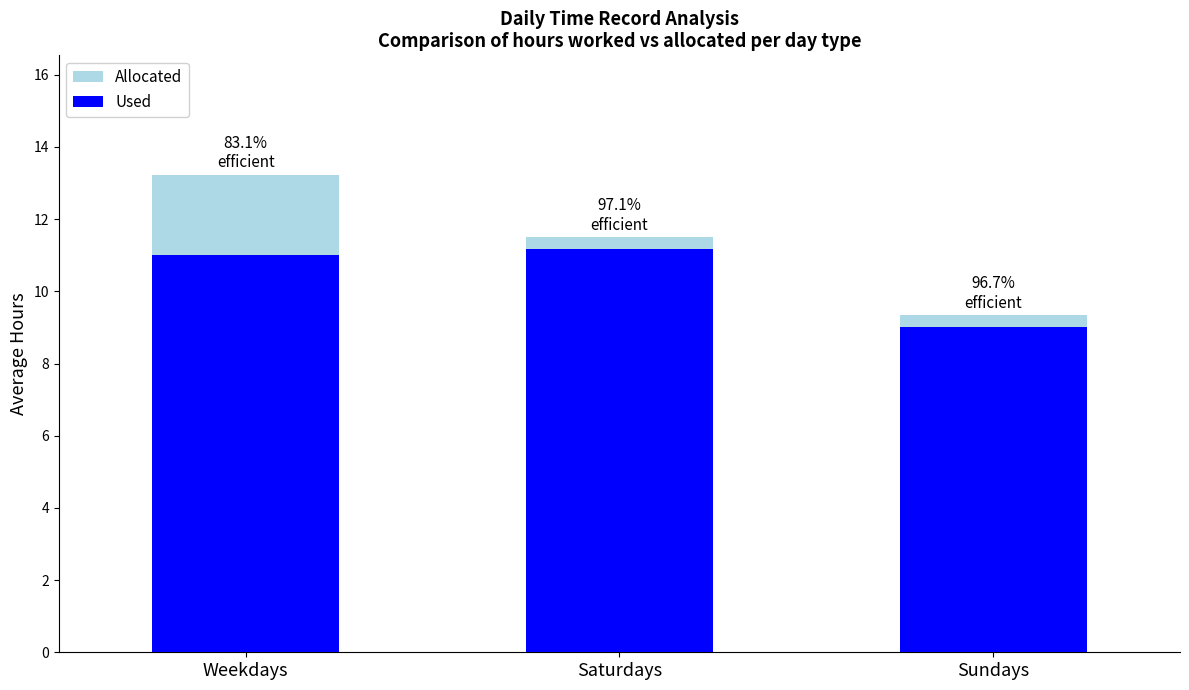

Rank the categories by Used value from lowest to highest.

Sundays, Weekdays, Saturdays